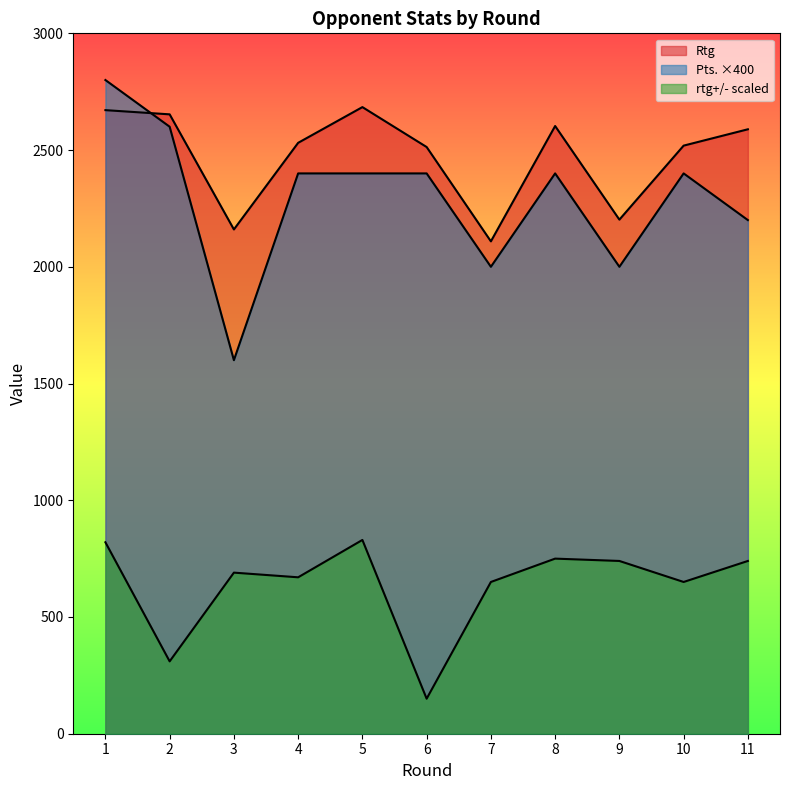

What is the difference between the rtg+/- values at 9 and 3?

50.0